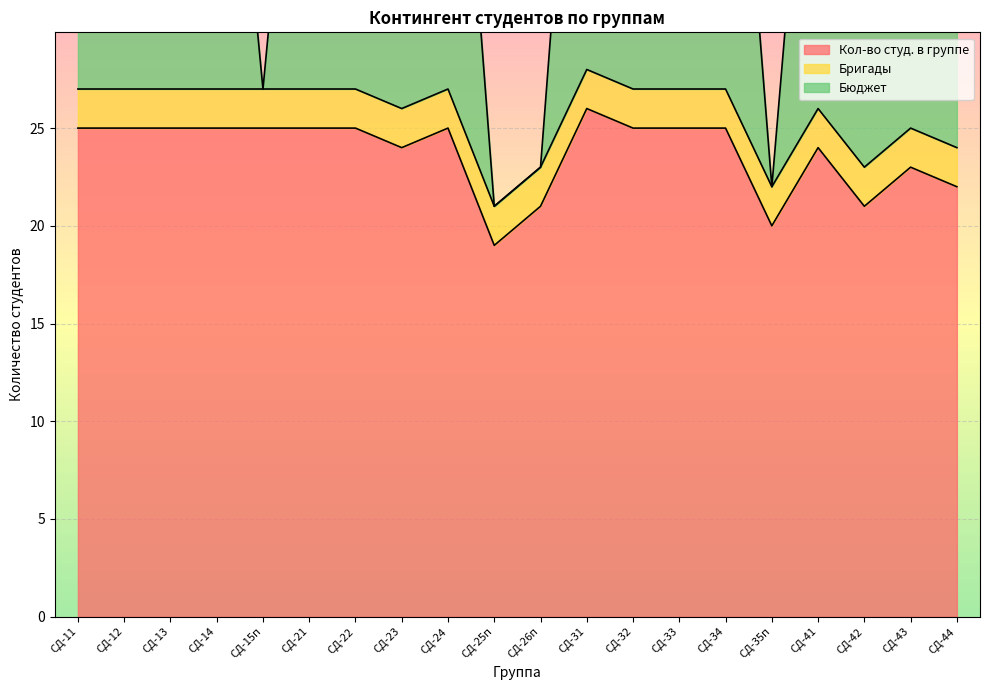

What is the value of the Кол-во студ. в группе point at the 20th from the left?

22